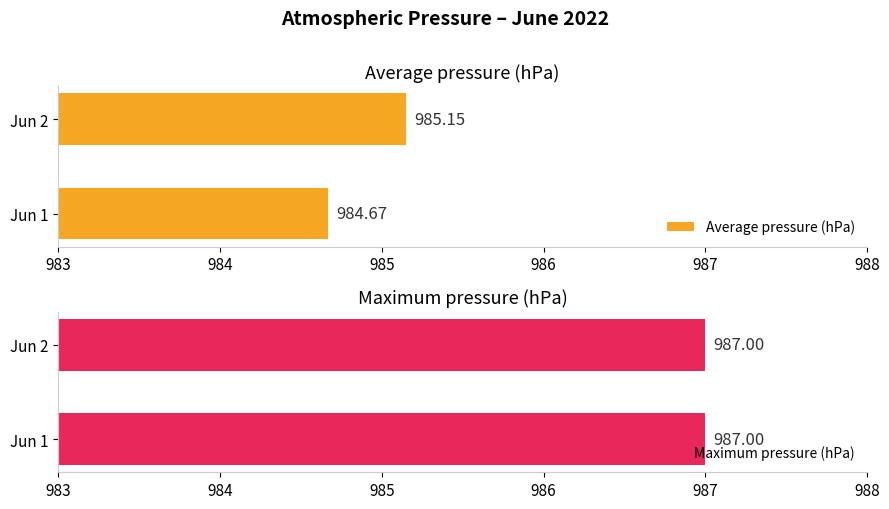

How many bars are there in each group?

2